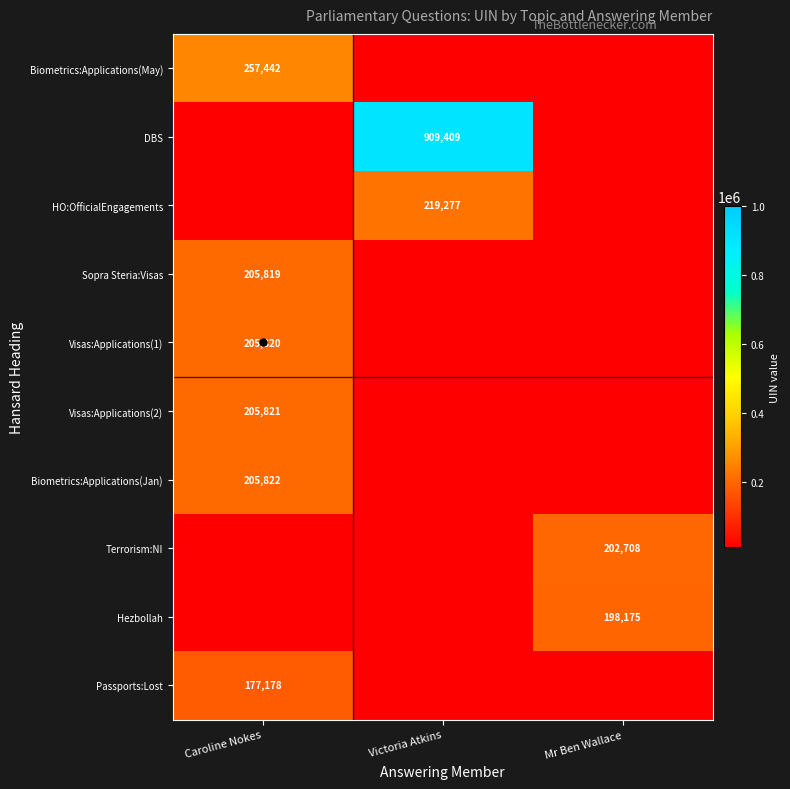

How many series are shown in this chart?

10